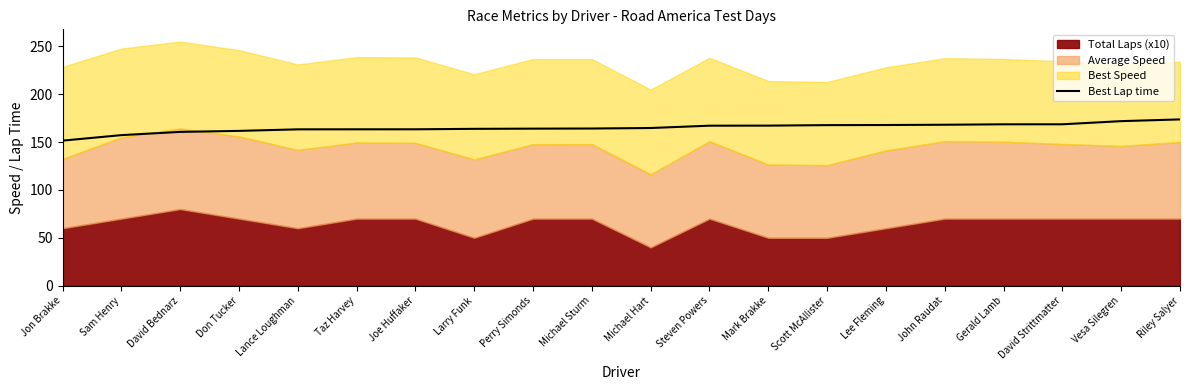

What is the difference between the second highest and minimum values?

20.4